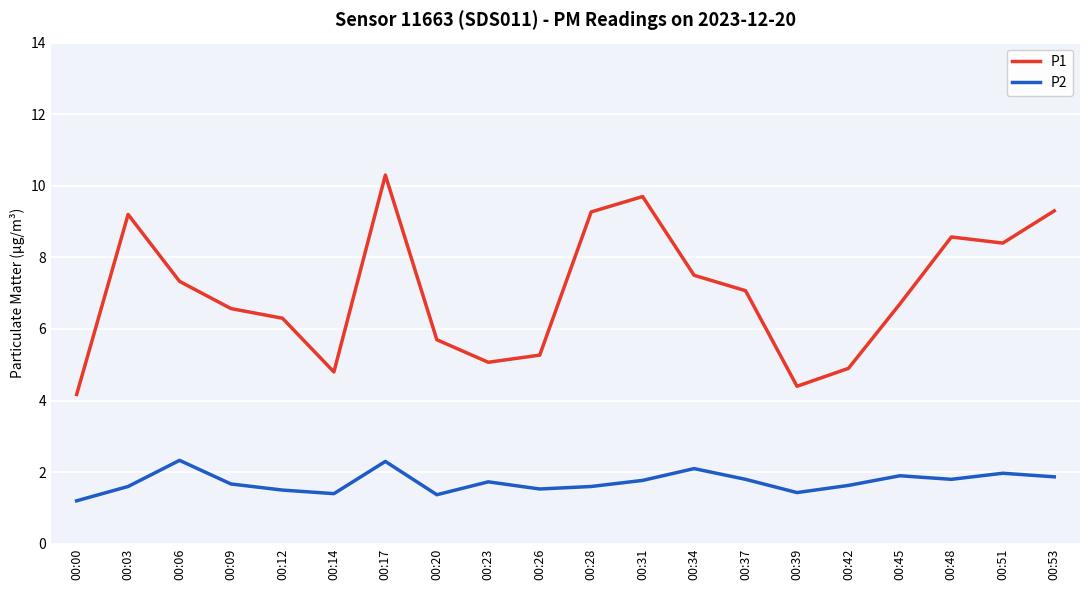

What is the difference between the maximum and second lowest values in the P2 series?

1.0